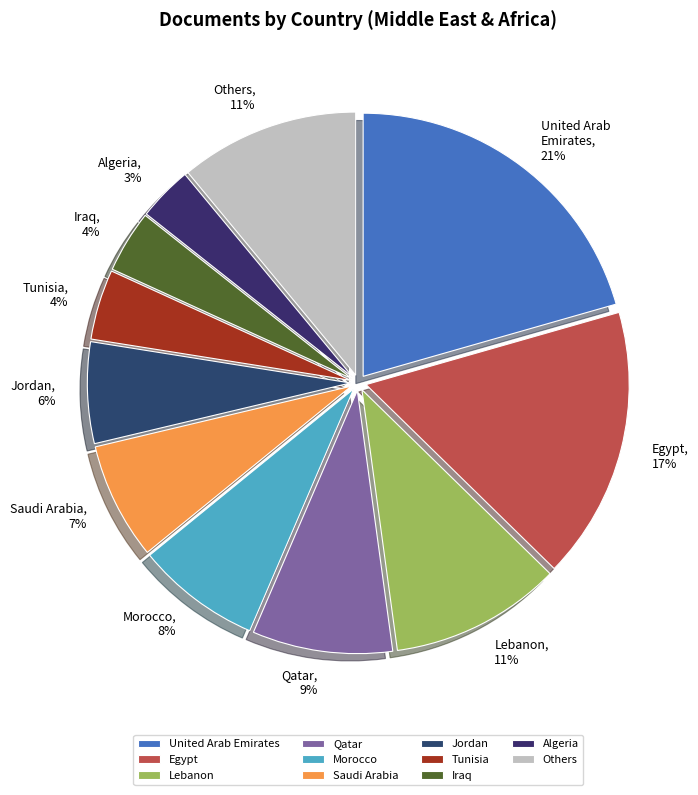

The Algeria slice represents 3% of the pie. True or false?

True